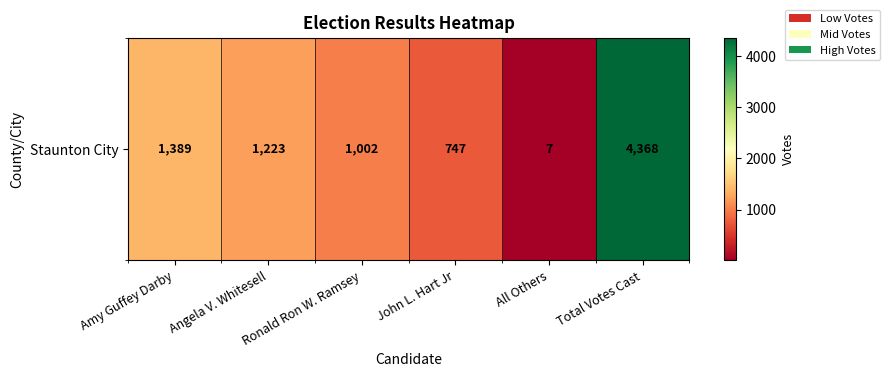

Which has a higher value, Amy Guffey Darby or Angela V. Whitesell?

Amy Guffey Darby